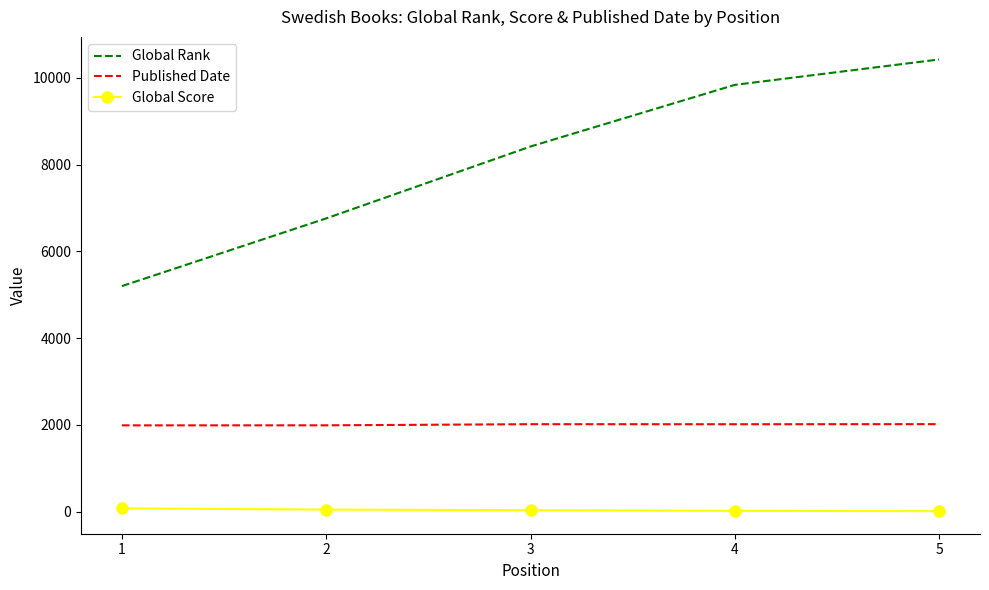

What is the difference between the second highest and second lowest values in the Global Rank series?

3076